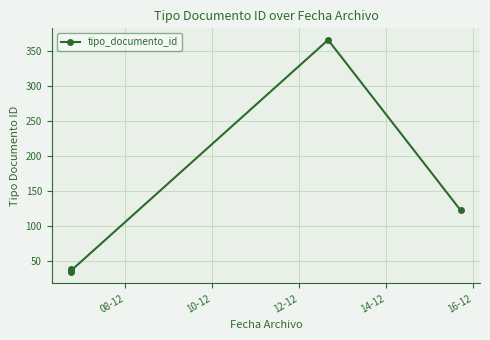

Reading left to right, list all the values displayed in this chart.

35	38	36	39	37	366	123